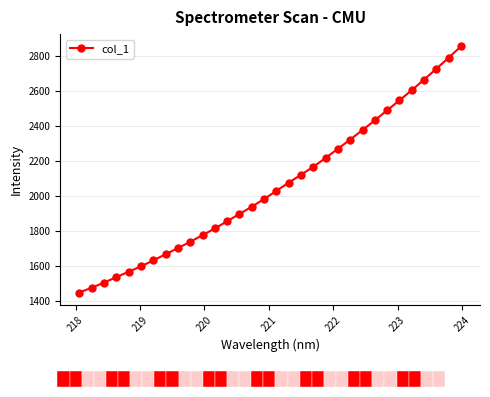

What is the value of the 1st point from the left?

1450.2